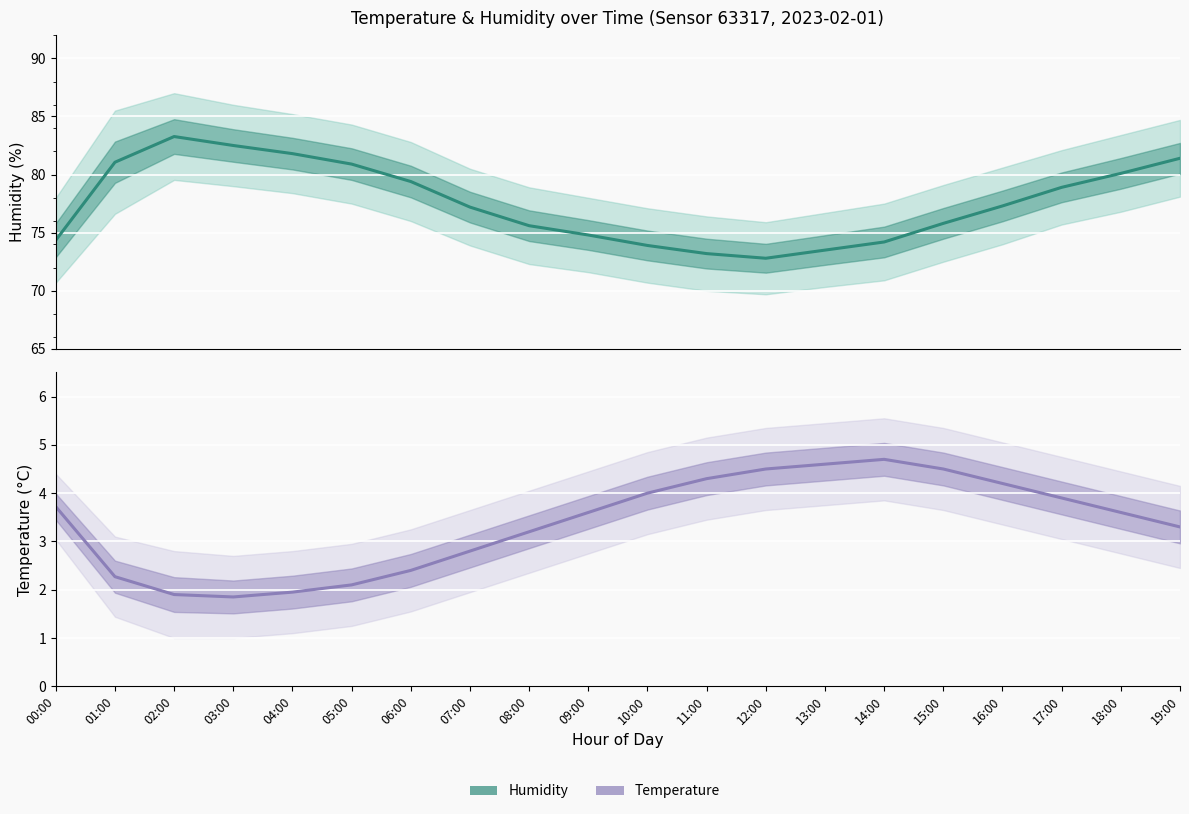

Which label corresponds to the smallest value in the chart?

03:00